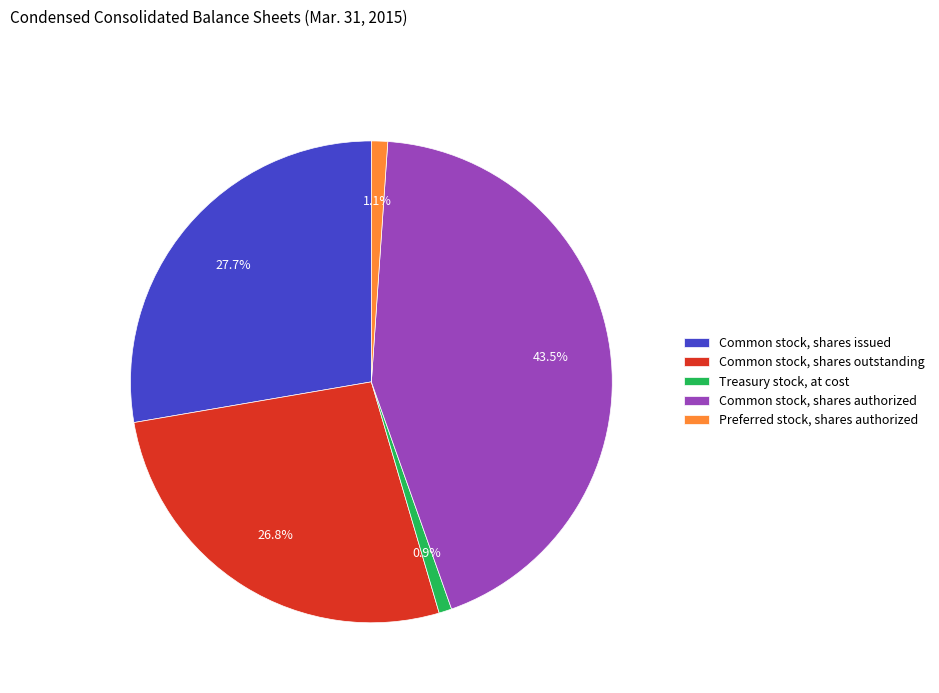

To the nearest percent, what portion does Common stock, shares issued represent?

28%